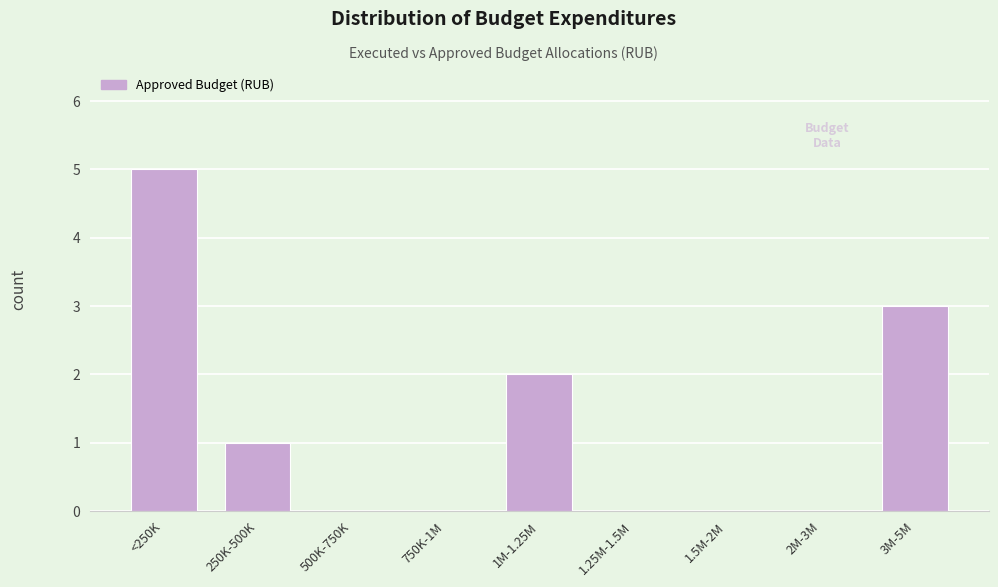

Reading left to right, what are all the values shown in this chart?

<250K=5	250K-500K=1	500K-750K=0	750K-1M=0	1M-1.25M=2	1.25M-1.5M=0	1.5M-2M=0	2M-3M=0	3M-5M=3